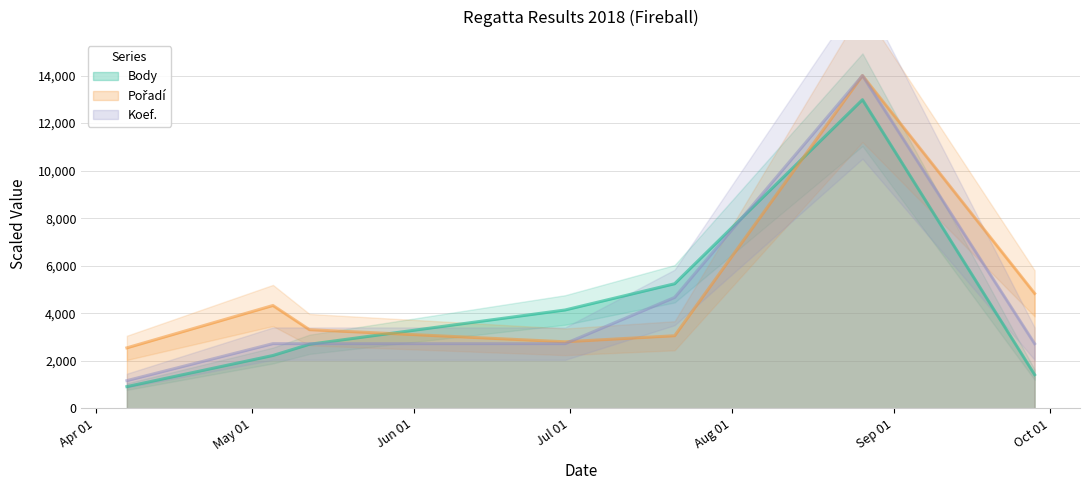

What is the difference between the maximum and second lowest values in the Body series?

11566.0